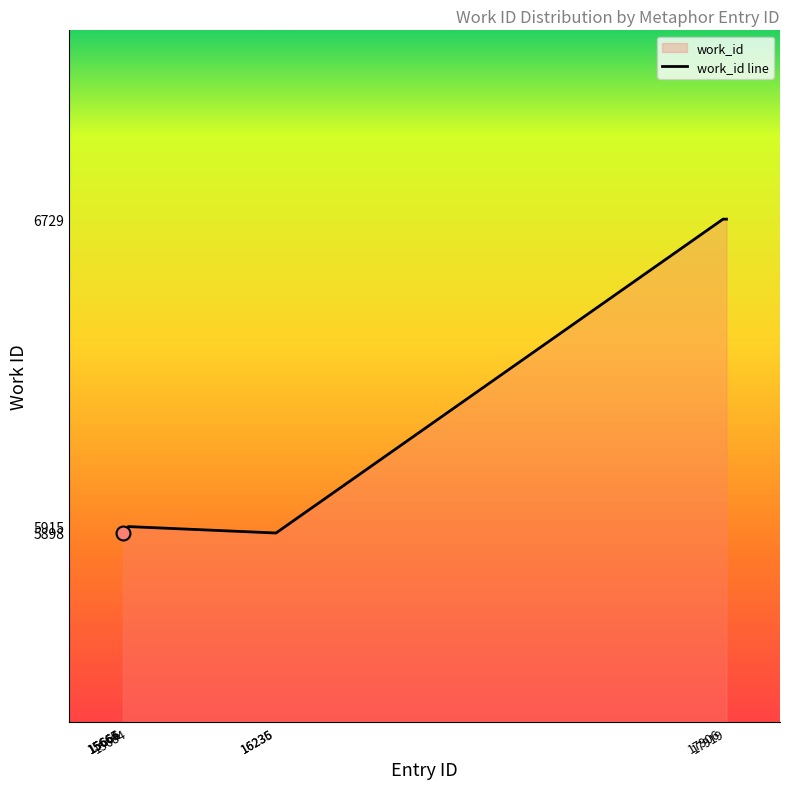

What is the change in value from 15664 to 17906?

+831